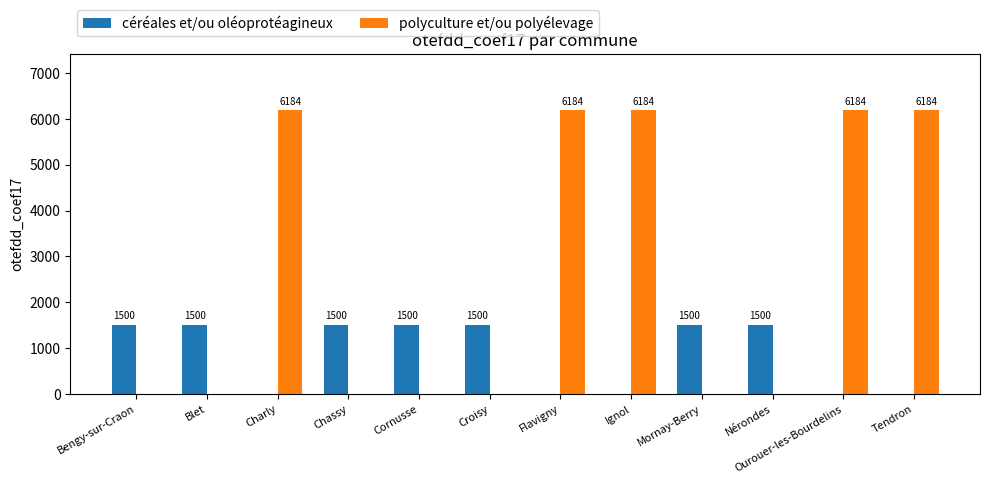

Reading right to left, transcribe all the data shown in this chart.

céréales et/ou oléoprotéagineux: 0	0	1500	1500	0	0	1500	1500	1500	0	1500	1500
polyculture et/ou polyélevage: 6184	6184	0	0	6184	6184	0	0	0	6184	0	0